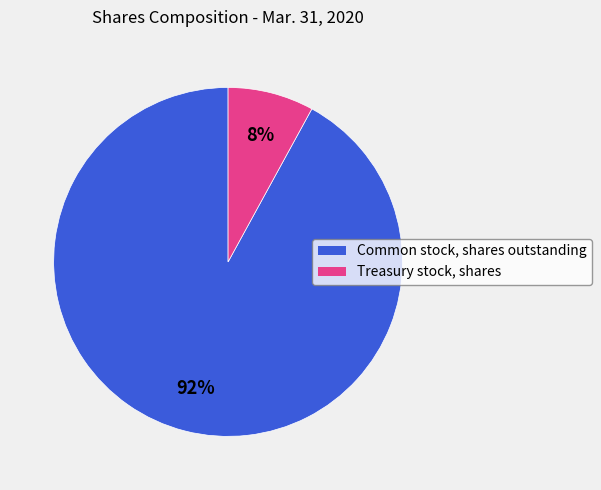

How many segments does this pie chart have?

2